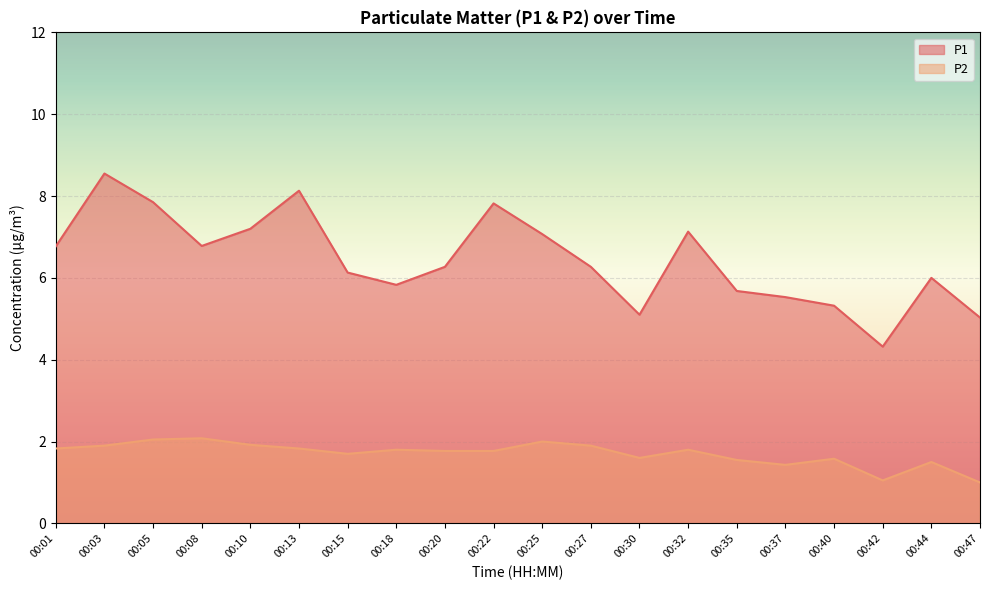

How many lines are shown in the chart?

2